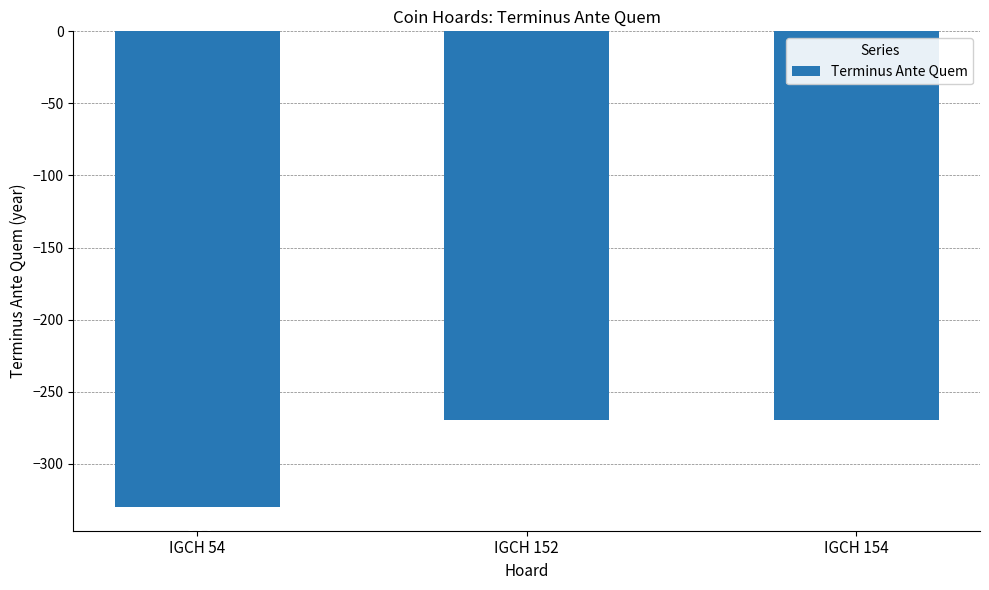

What is the sum of all values?

-870